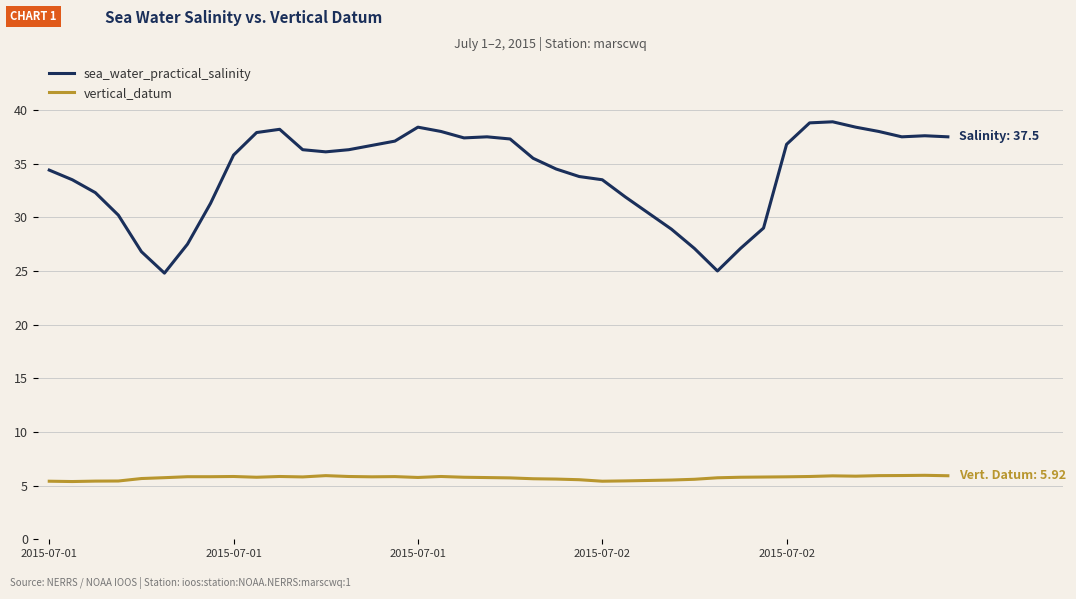

Which series has the largest range (max minus min)?

sea_water_practical_salinity